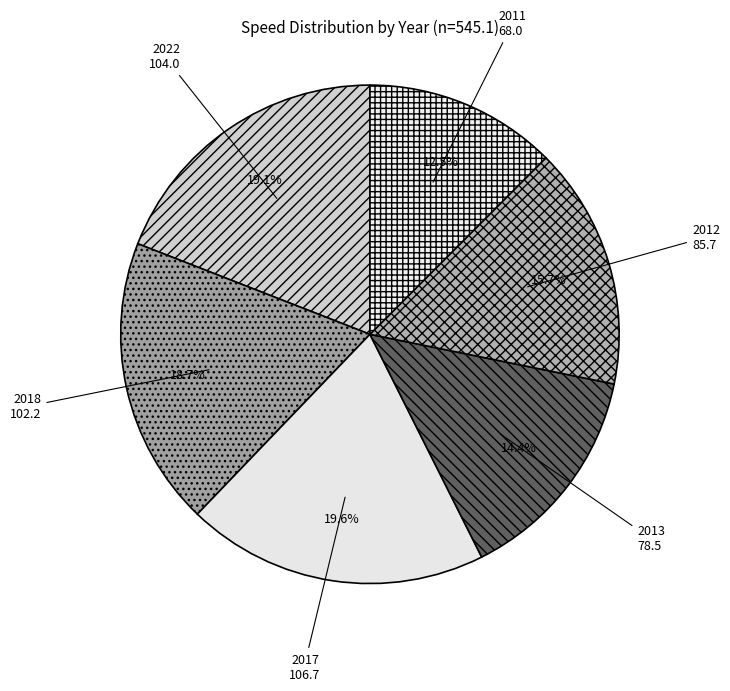

Does any single category account for the majority?

No